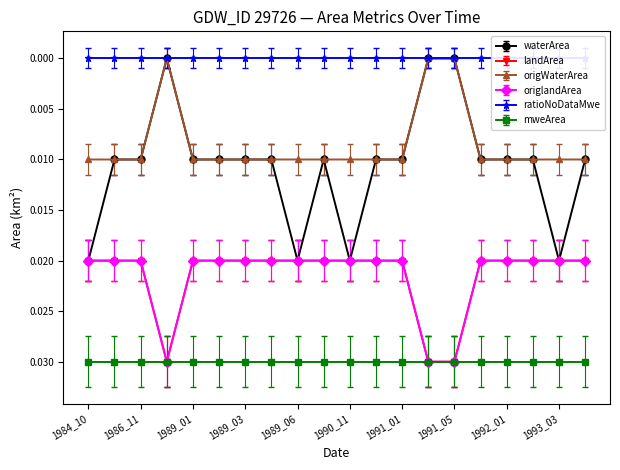

At which label does landArea reach its peak?

1987_02